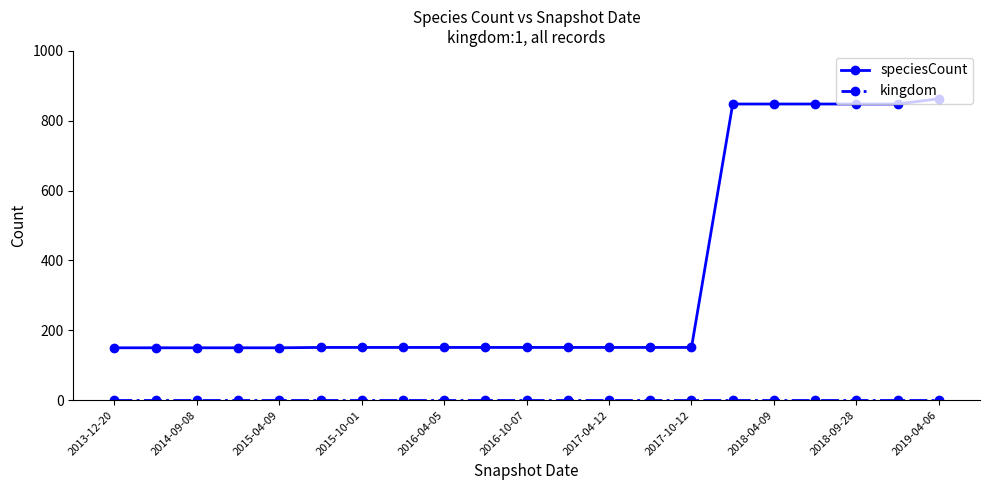

Which series has the widest spread of values?

speciesCount